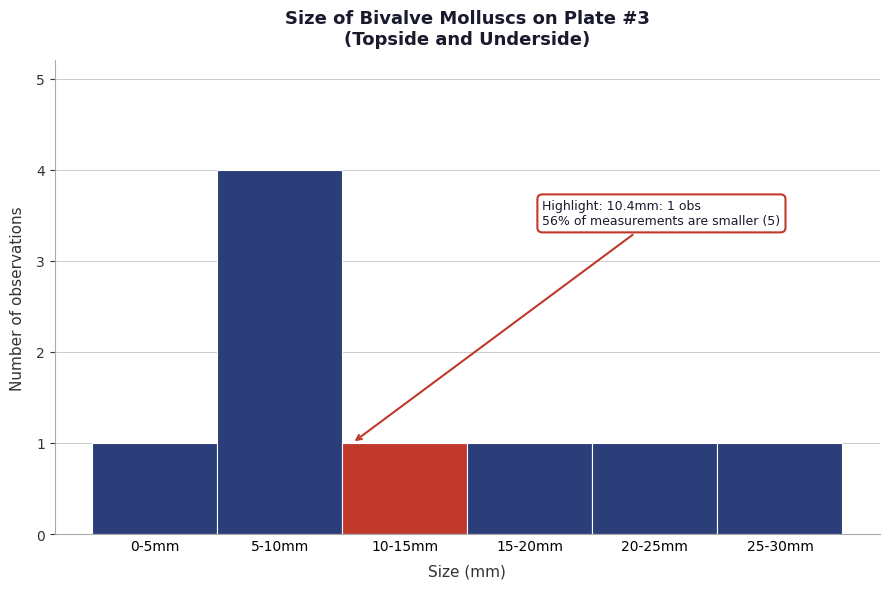

Reading left to right, extract all data points from this chart.

0-5mm=1	5-10mm=4	10-15mm=1	15-20mm=1	20-25mm=1	25-30mm=1